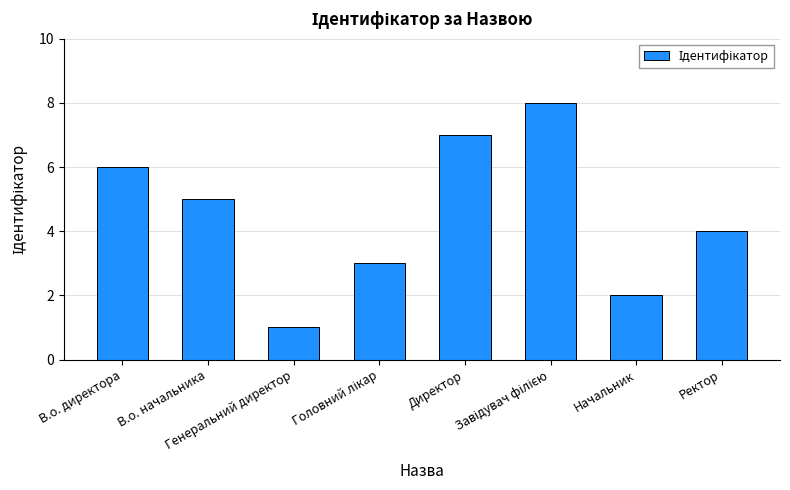

Does the chart contain any negative values?

No